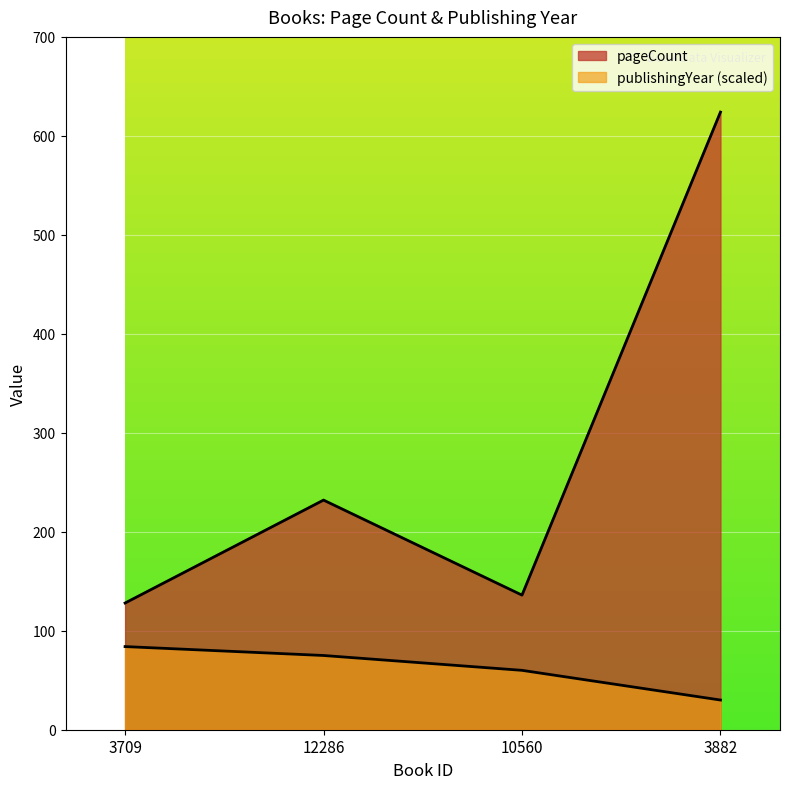

Reading right to left, extract all data points from this chart.

pageCount: 624	136	232	128
publishingYear: 30	60	75	84